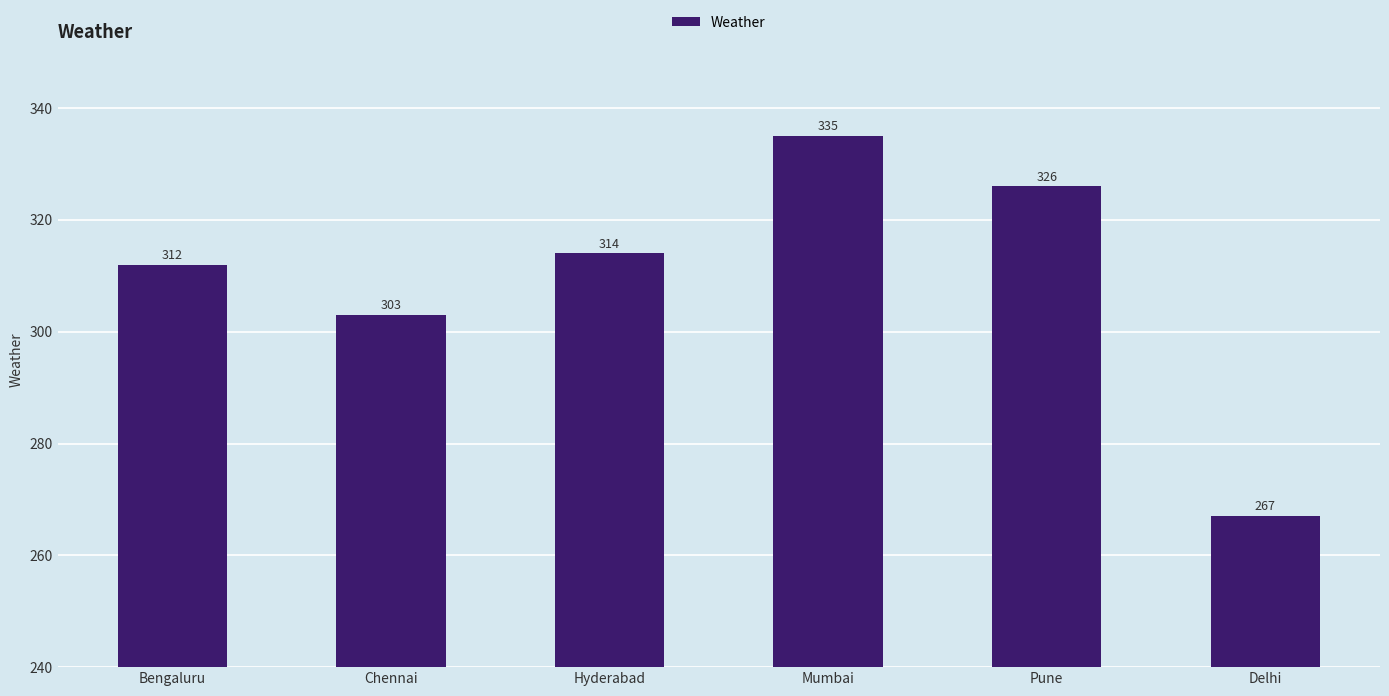

List the labels in order of value, largest first.

Mumbai, Pune, Hyderabad, Bengaluru, Chennai, Delhi